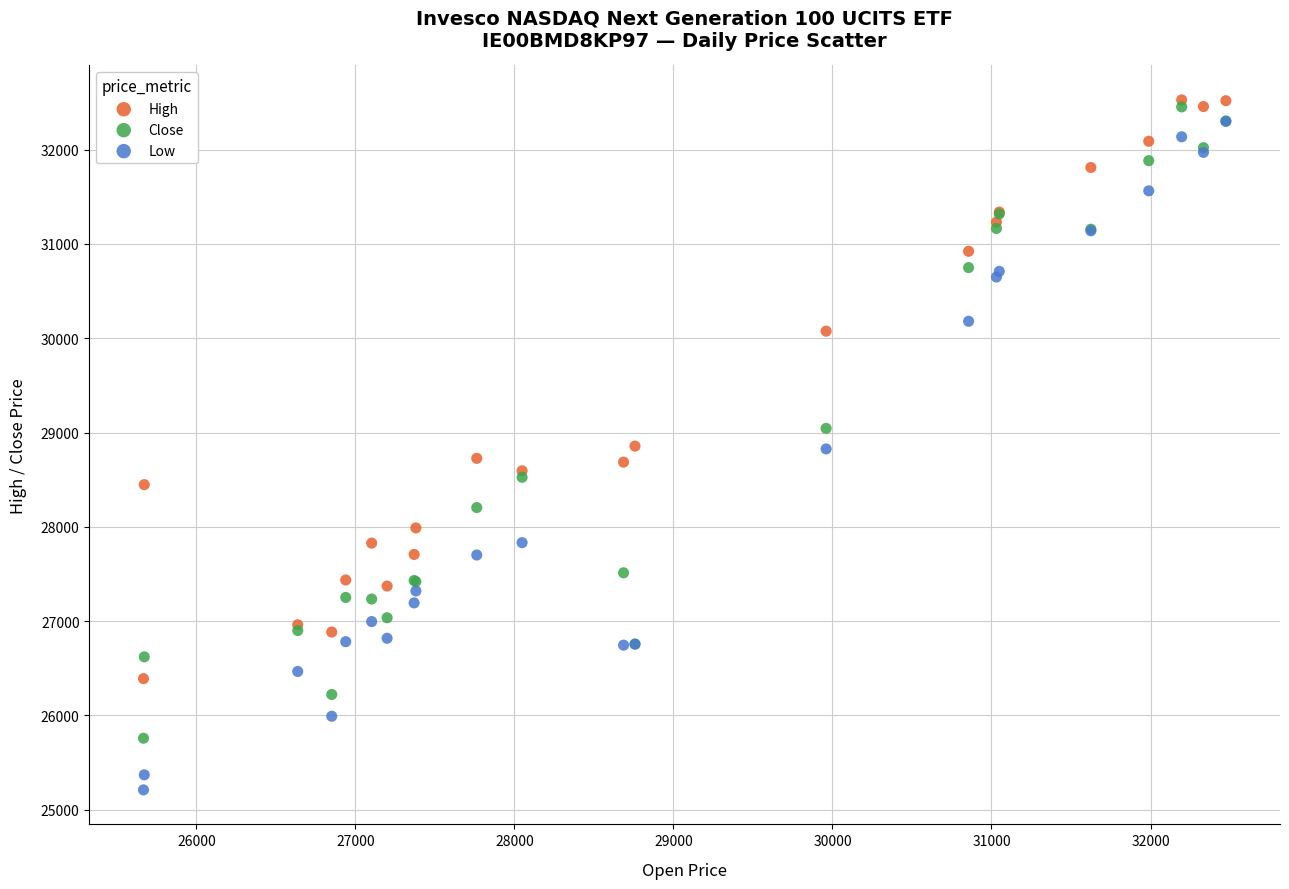

Which series reaches the minimum Y coordinate?

Low